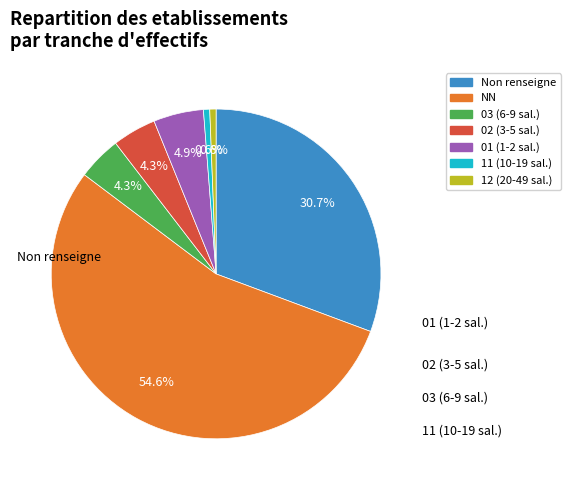

Count the number of slices in the pie.

7